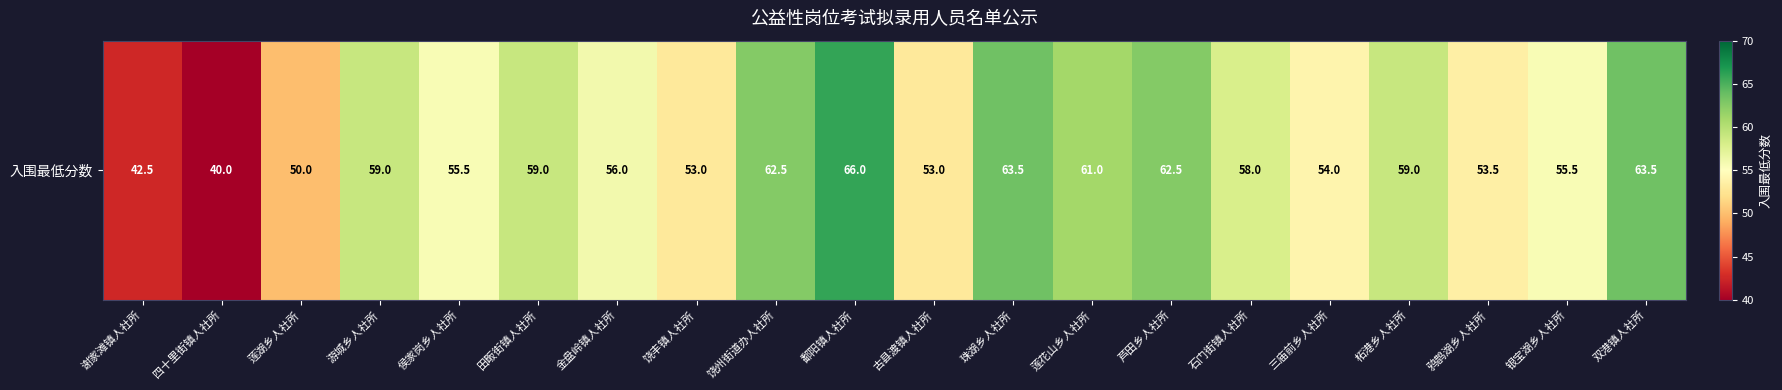

How many data points are above 58?

9